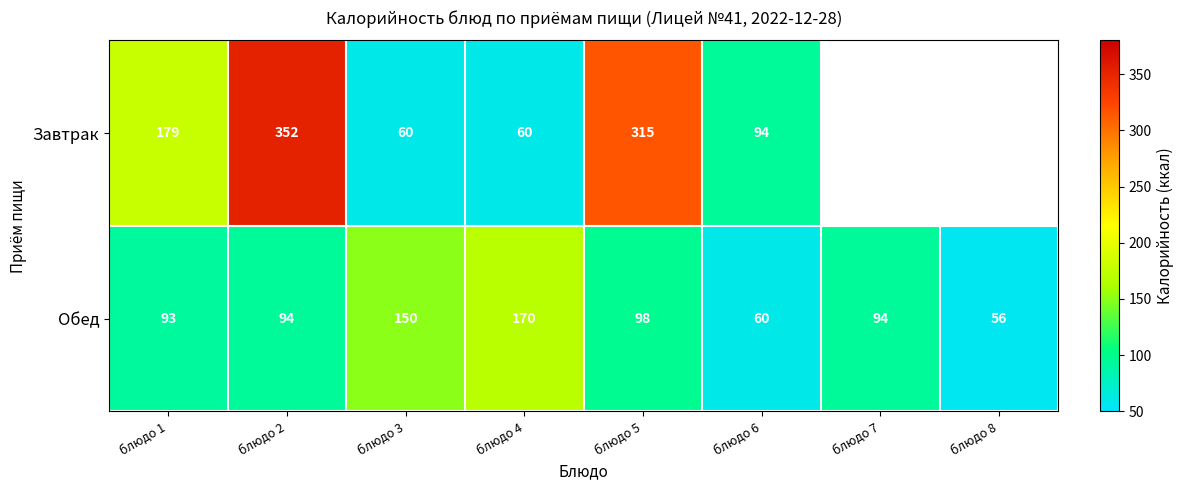

How many values in the Обед series are below 94?

3